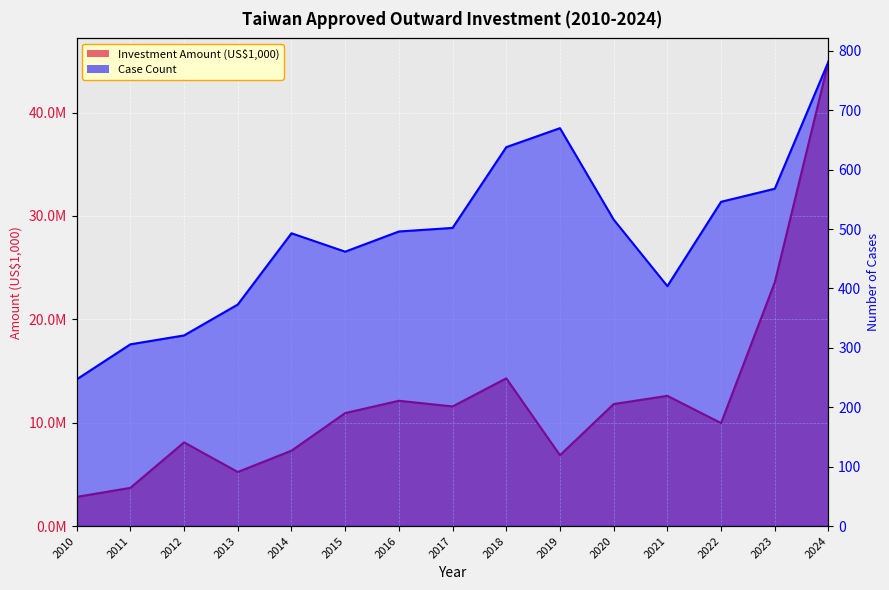

Does the chart display data point markers on the line(s)?

No